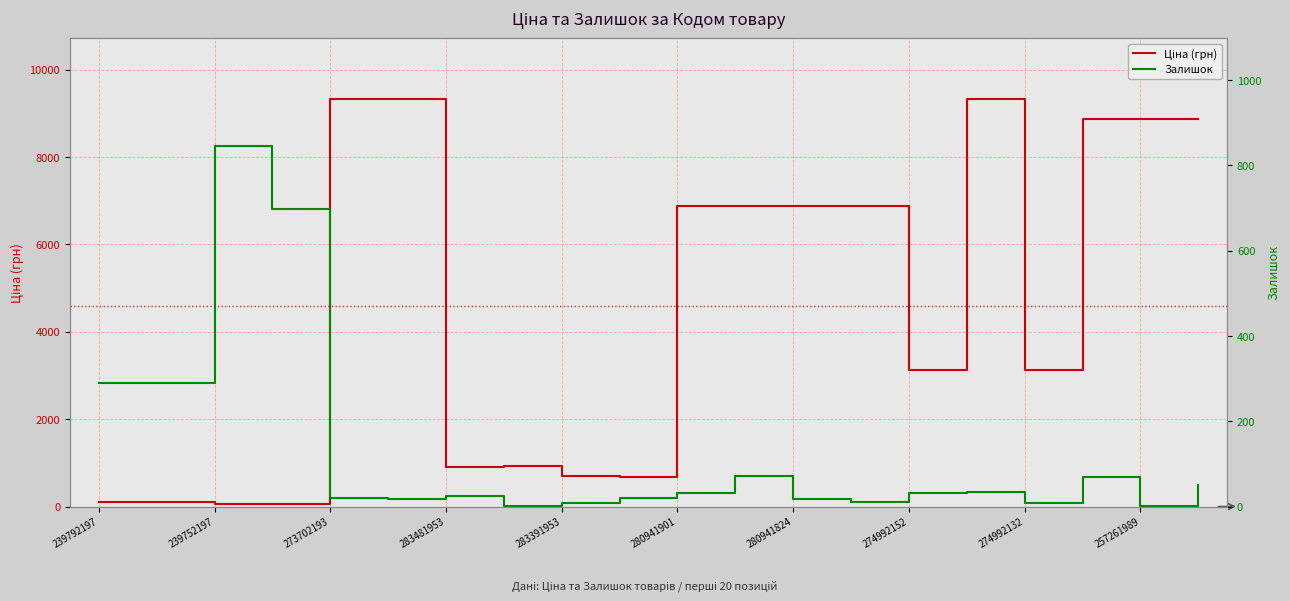

How many lines are shown in the chart?

2